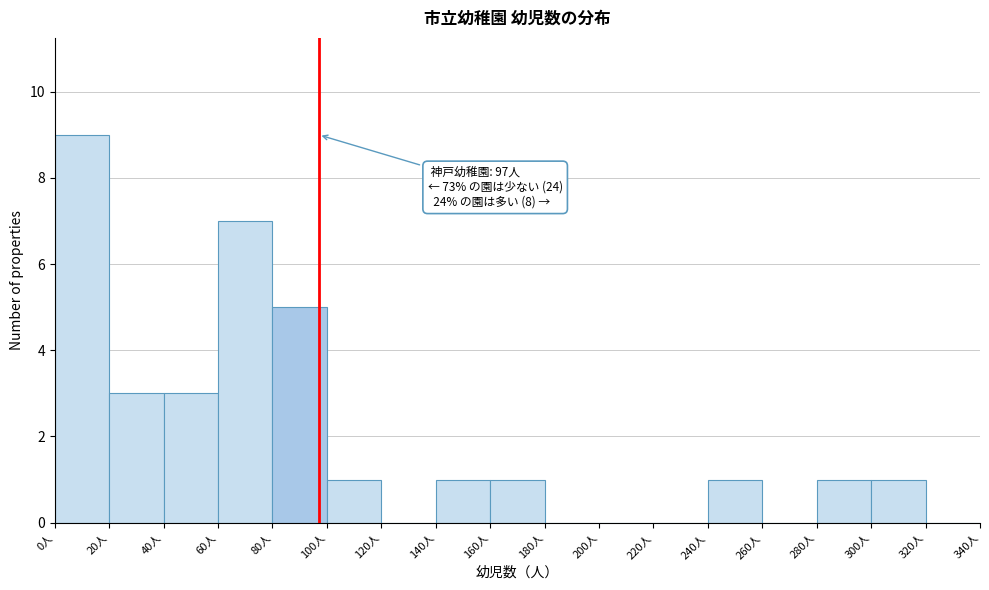

Which range on the x-axis has the tallest bar?

0 to 20